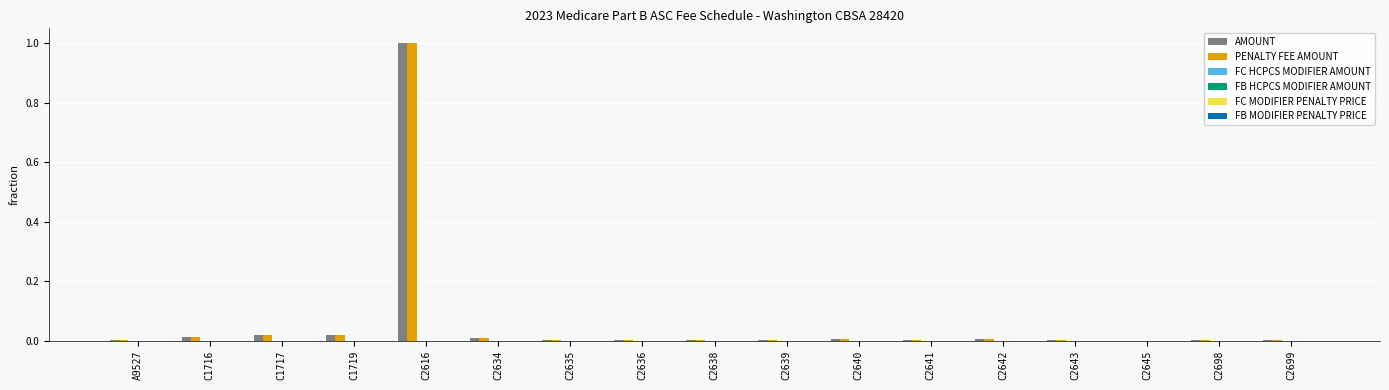

What is the sum of all PENALTY FEE AMOUNT values?

1.1